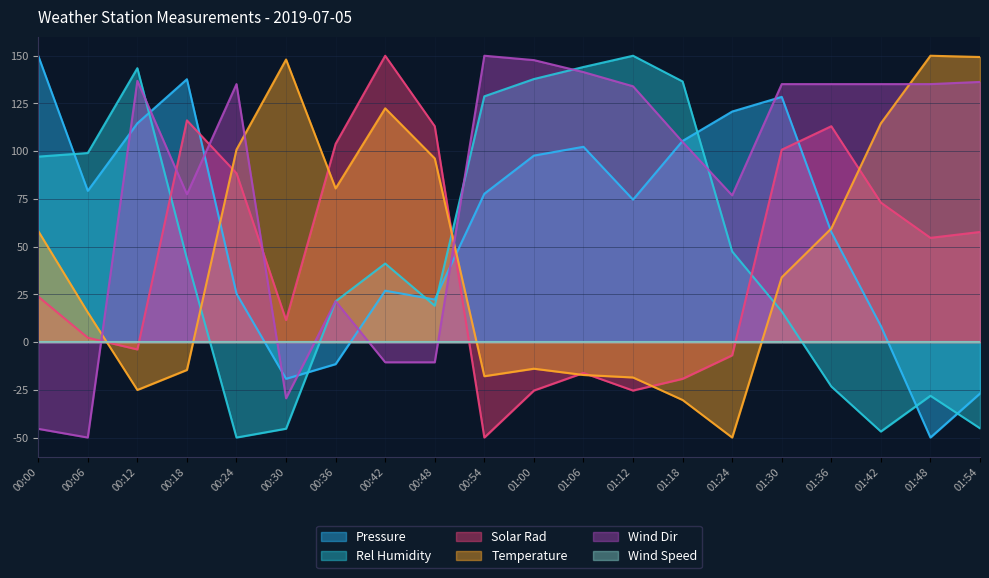

What is the spread (max minus min) of values at 00:54?

200.0